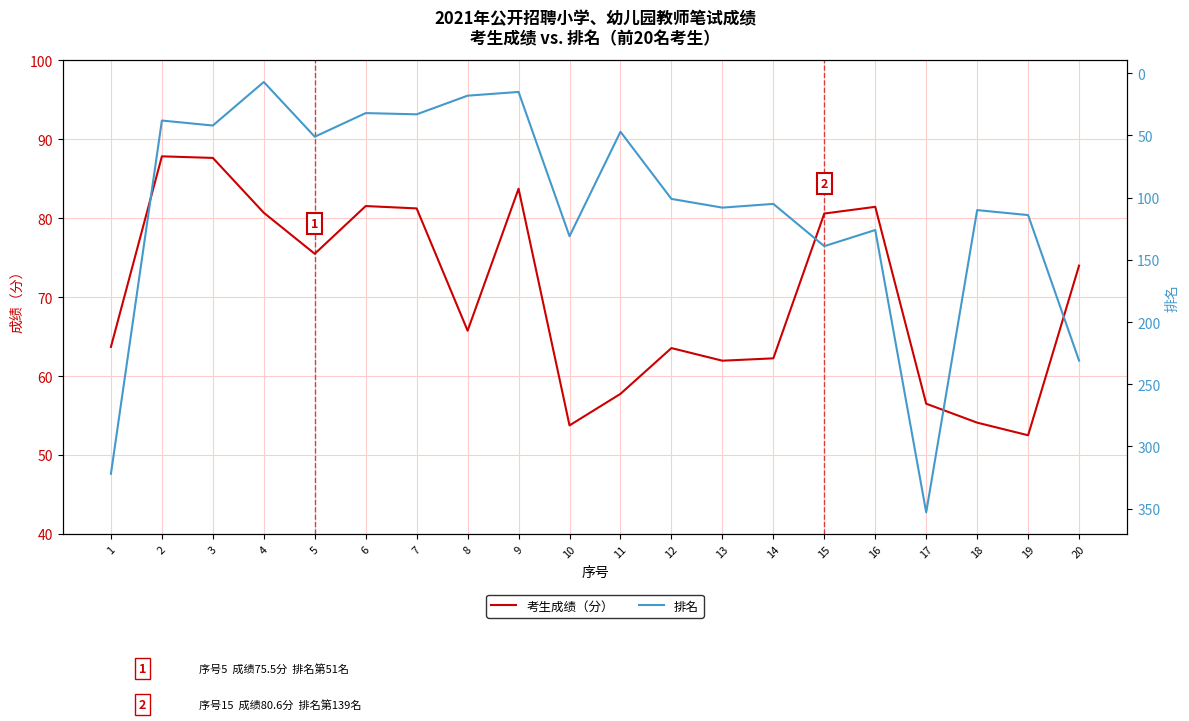

What is the sum of all 考生成绩（分） values?

1406.1